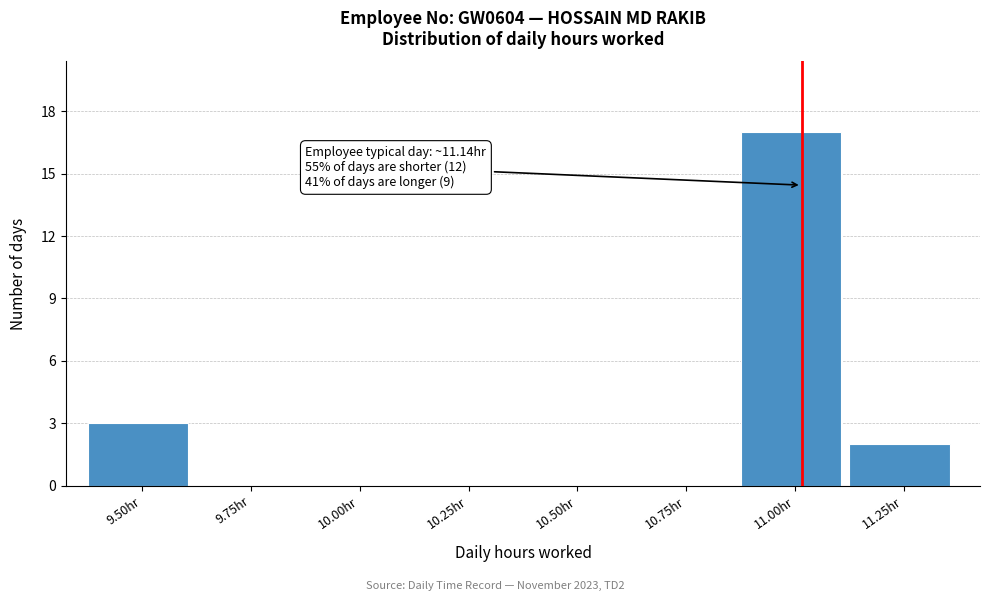

Reading right to left, extract all data points from this chart.

11.25hr=2	11.00hr=17	10.75hr=0	10.50hr=0	10.25hr=0	10.00hr=0	9.75hr=0	9.50hr=3